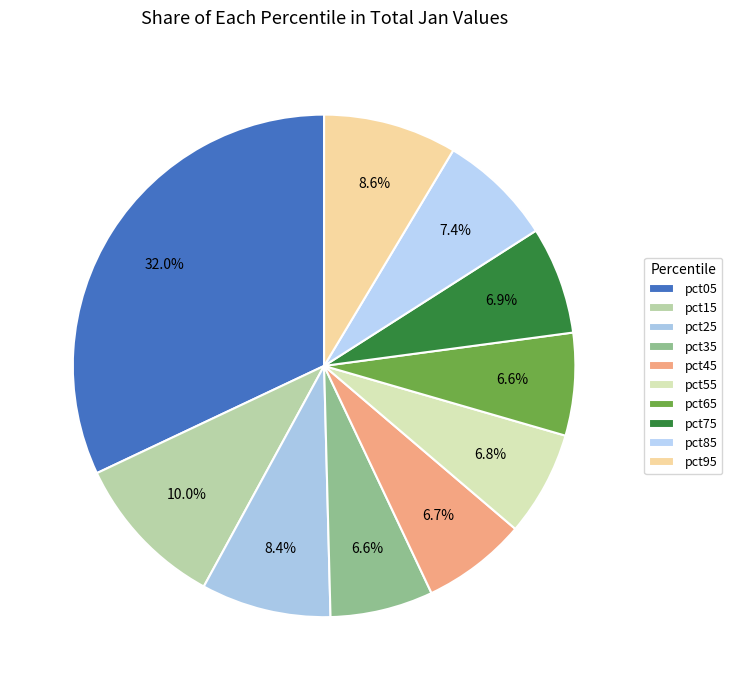

Which category has the biggest portion of the pie?

pct05